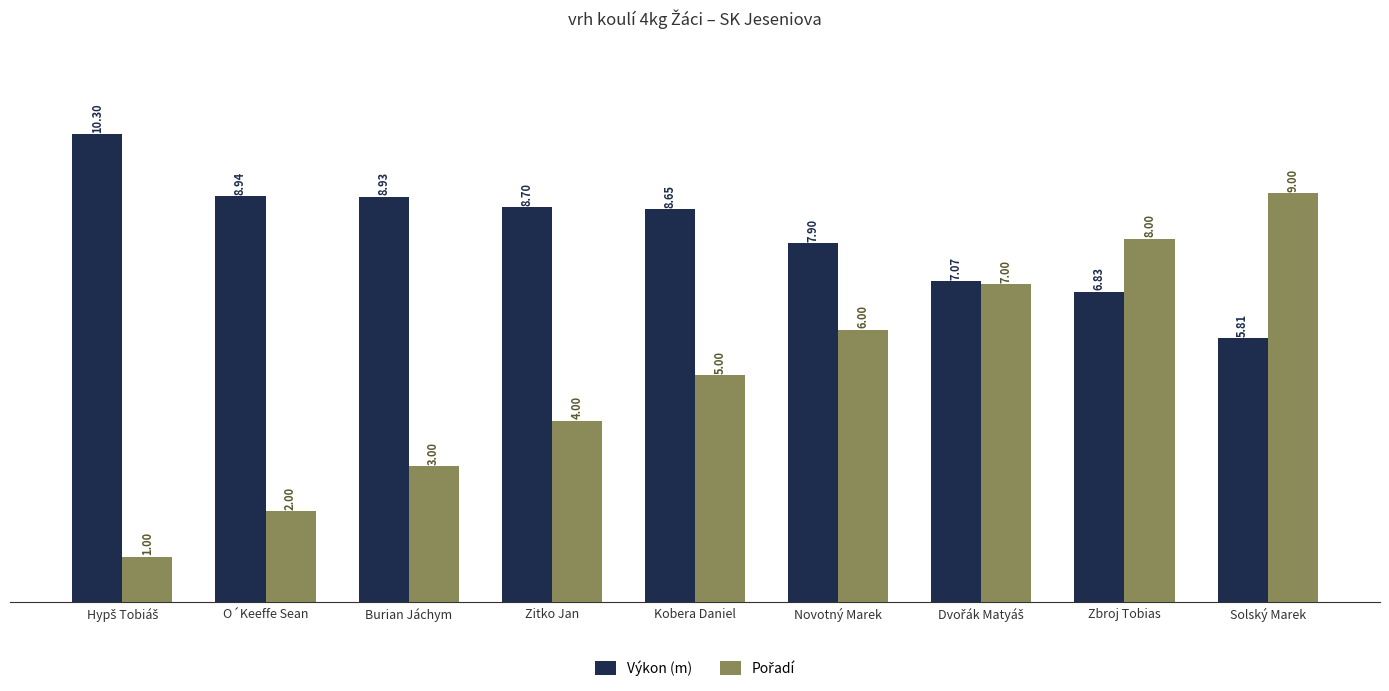

How many data points in Výkon (m) are less than 8?

4